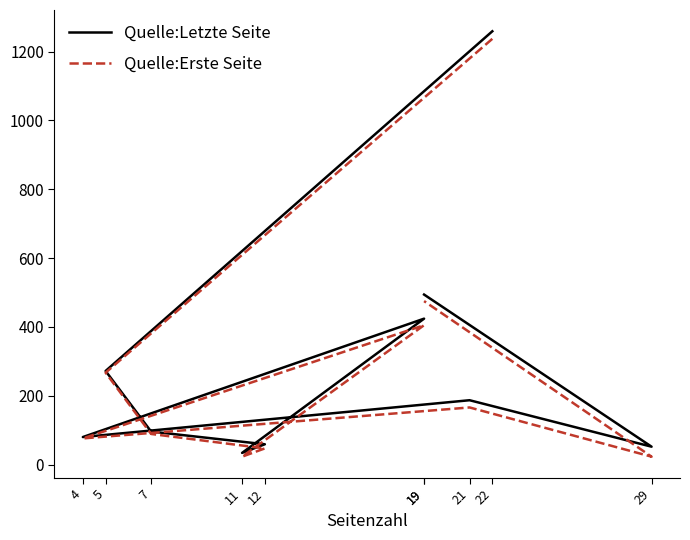

What is the total value across all series at 5?

539